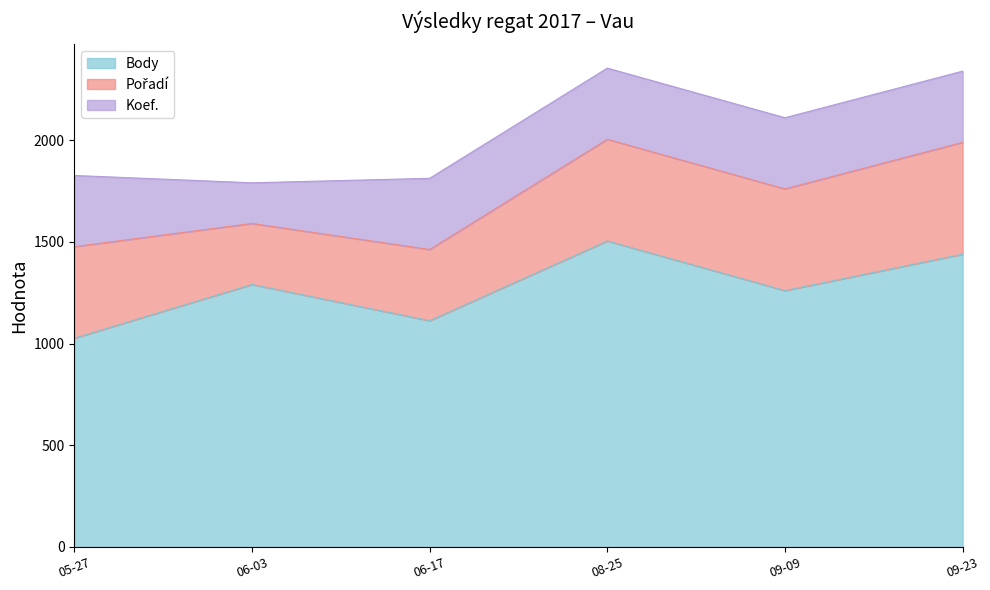

What is the label of the 4th point from the right?

2017-06-17